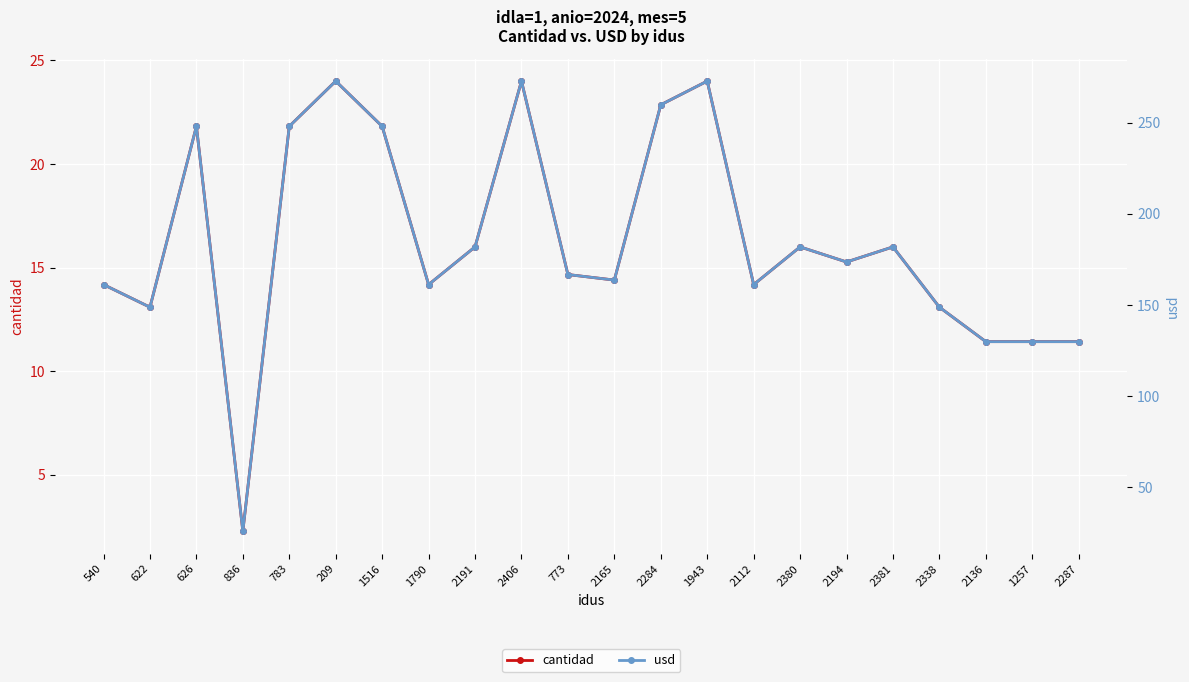

What is the difference between the highest and lowest values at 2194?

158.3